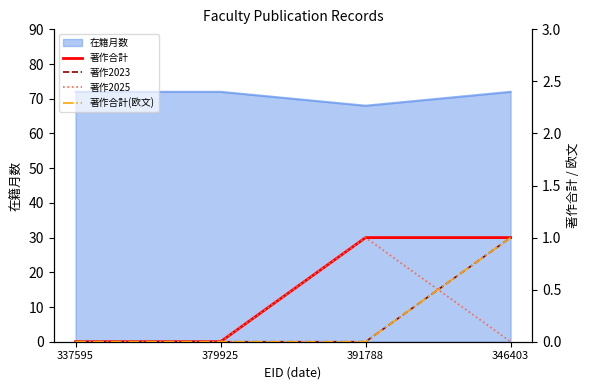

What is the label of the 4th point from the left?

346403